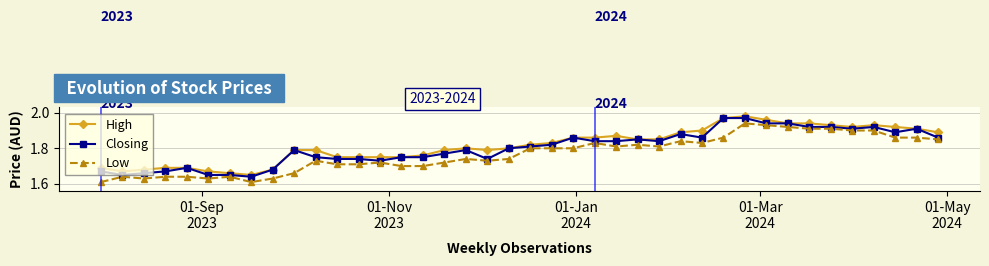

True or false: Closing has more than 2 interior local peaks.

True